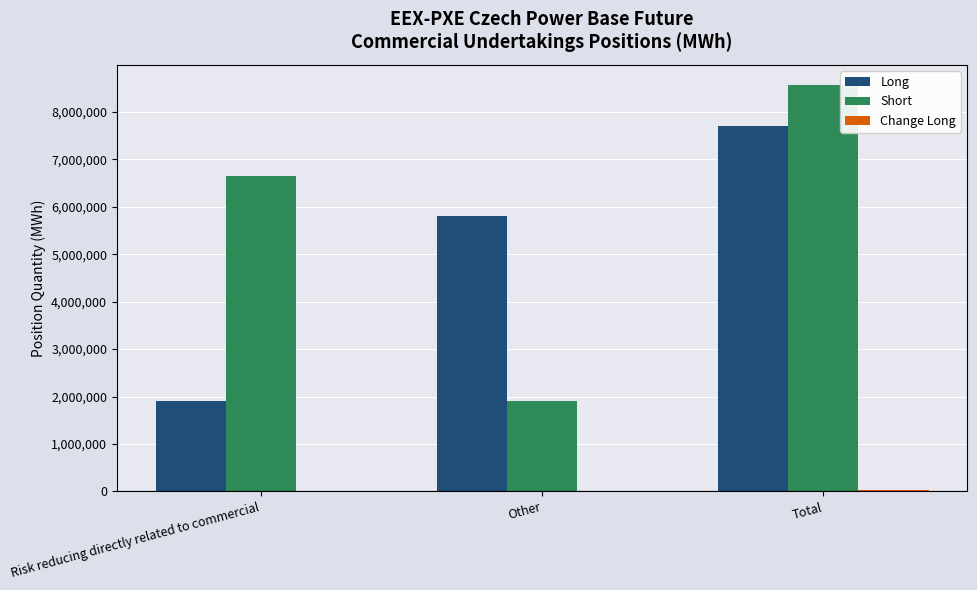

What is the maximum value shown in the chart?

8566229